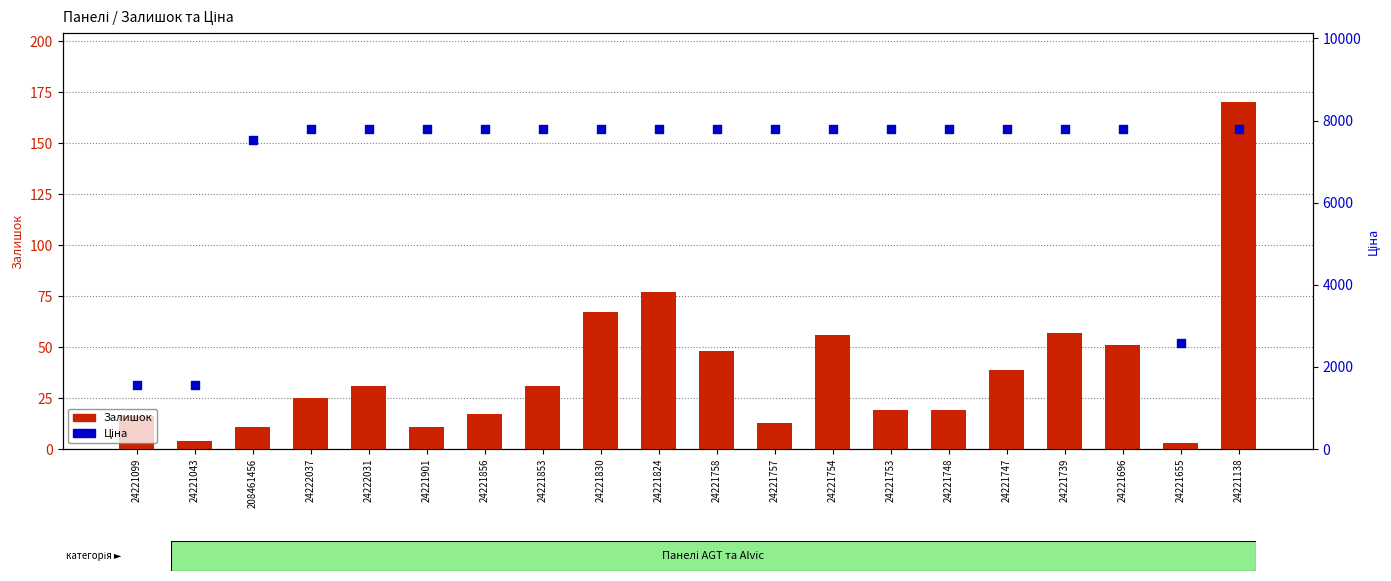

At how many categories does at least one series exceed 6211?

17